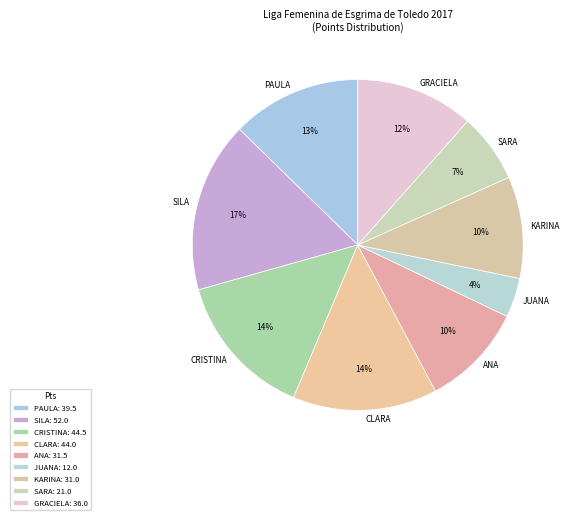

Is there any slice that represents more than half of the pie?

No